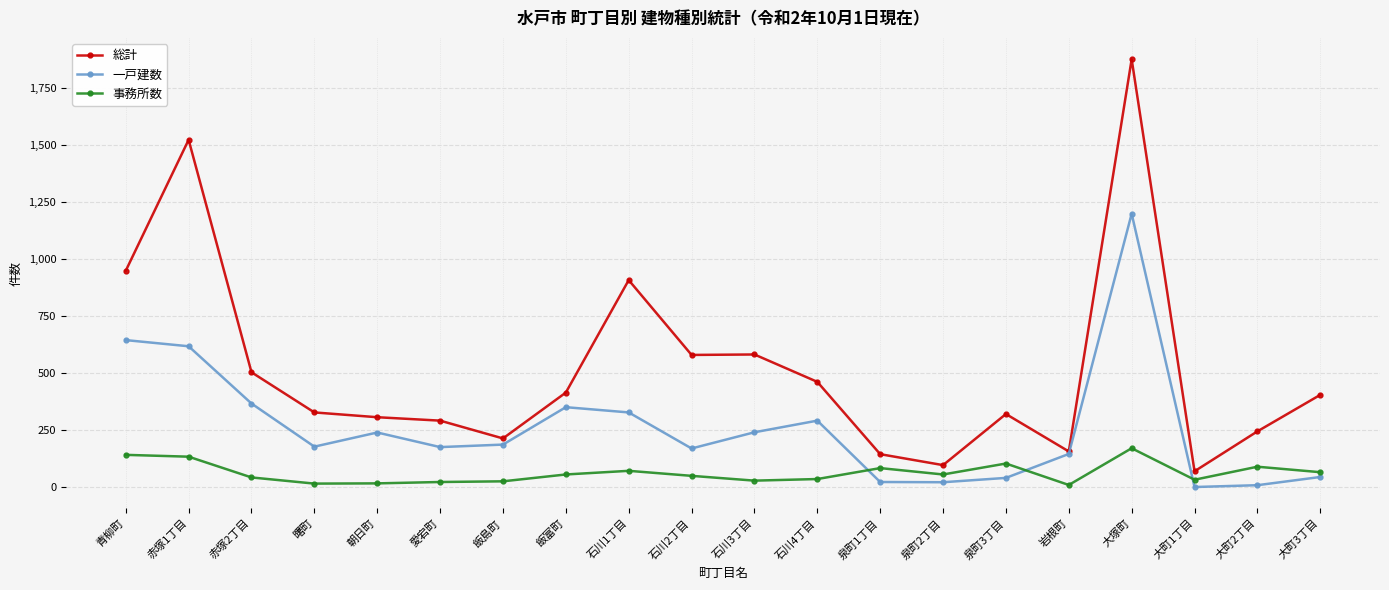

Is the value of 一戸建数 at 大町1丁目 greater than the value of 総計 at 石川2丁目?

No